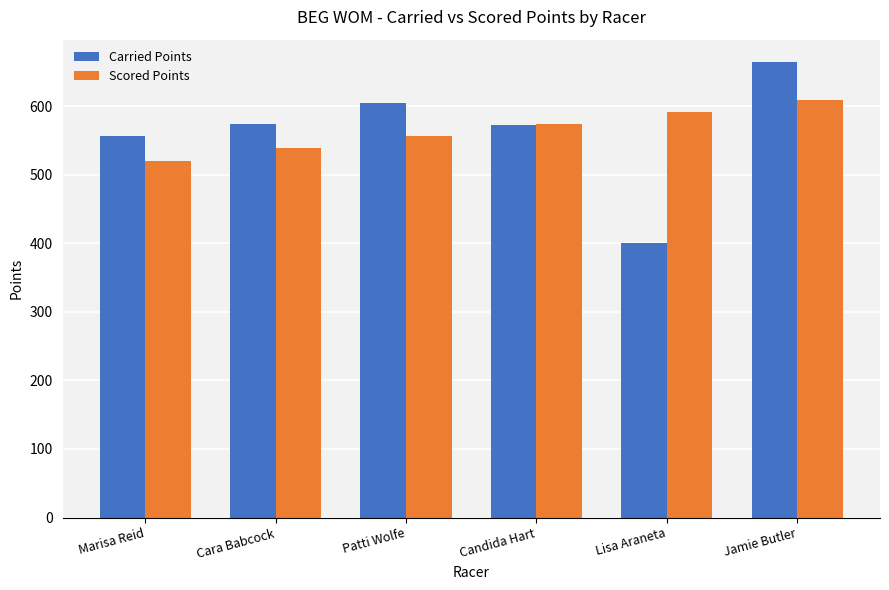

What is the spread (max minus min) of values at Cara Babcock?

36.1